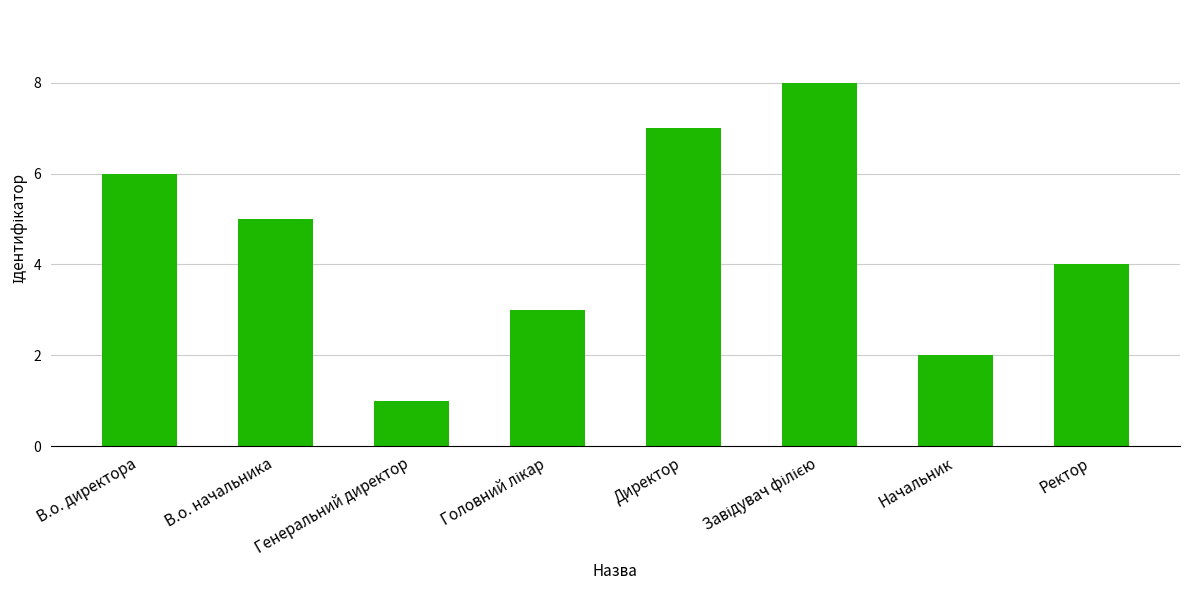

How many data points does each series have?

8